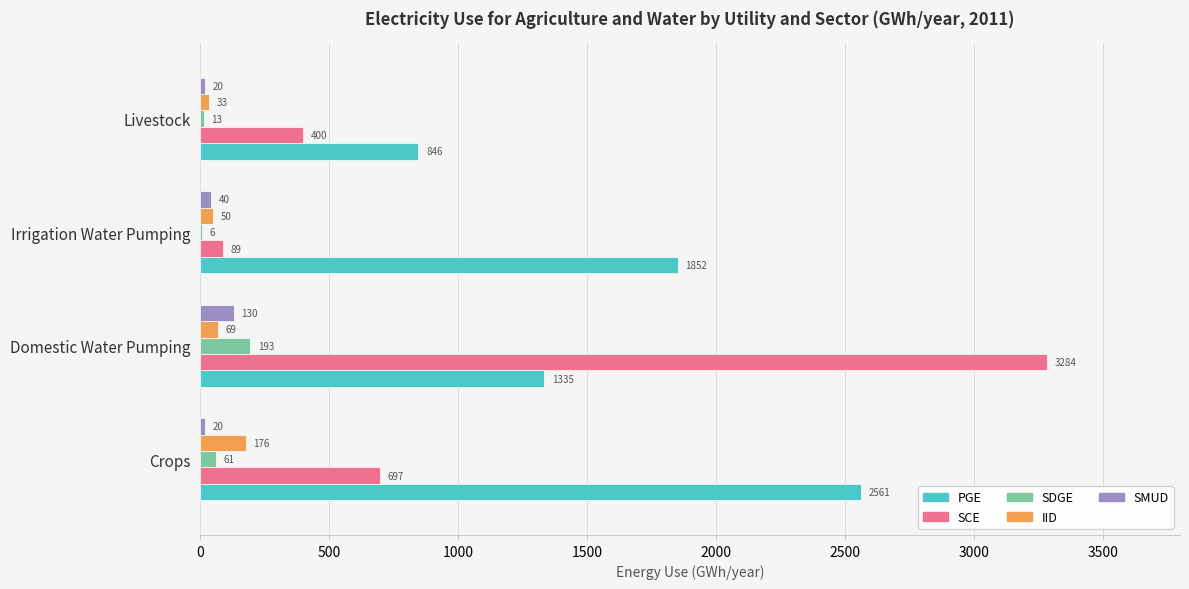

What is the sum of the PGE values at Crops and Domestic Water Pumping?

3896